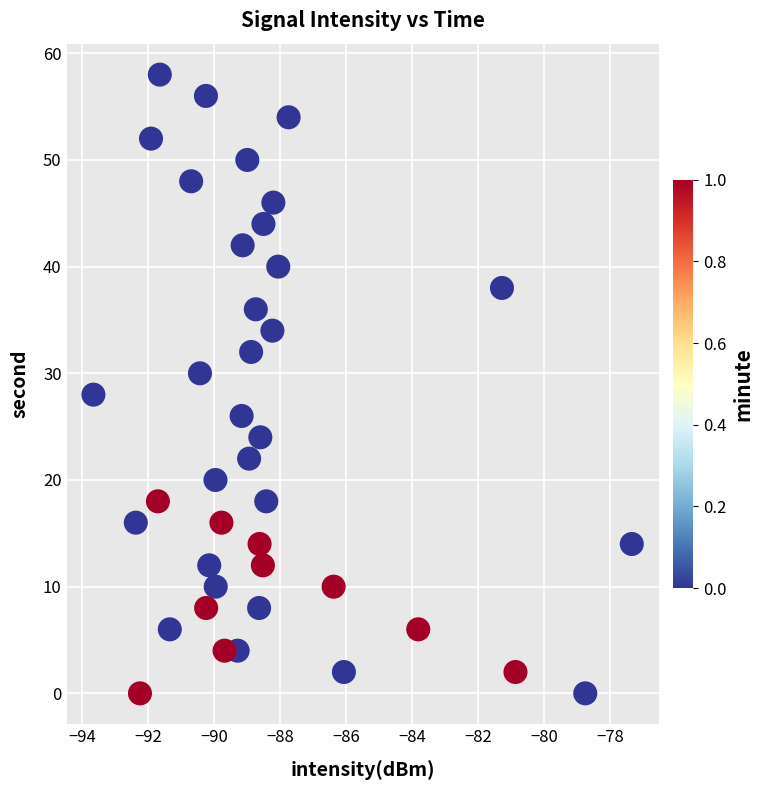

How many points are shown in the scatter plot?

40